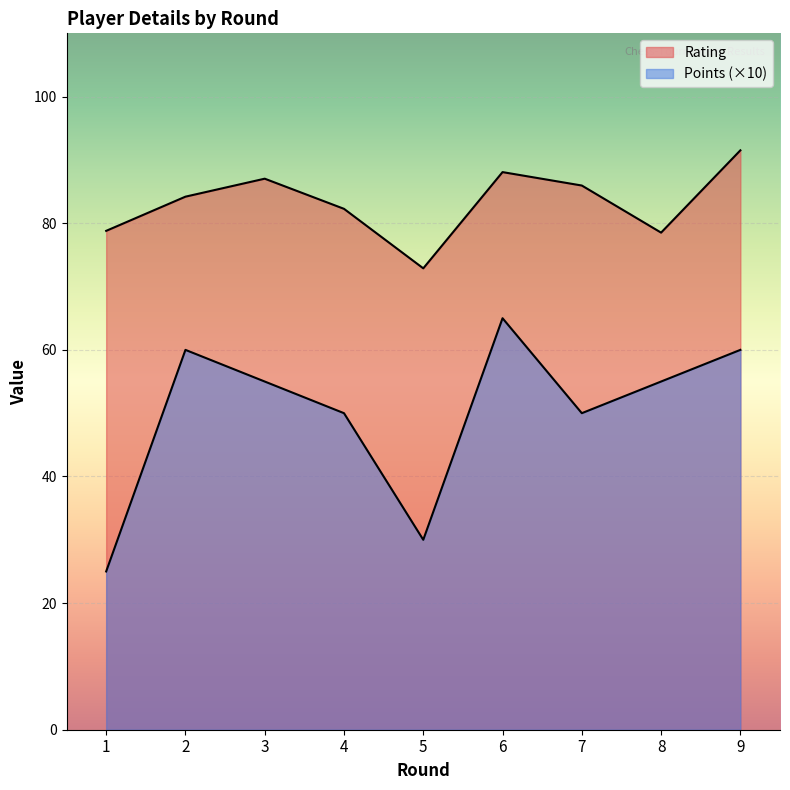

At how many categories does at least one series exceed 79?

6